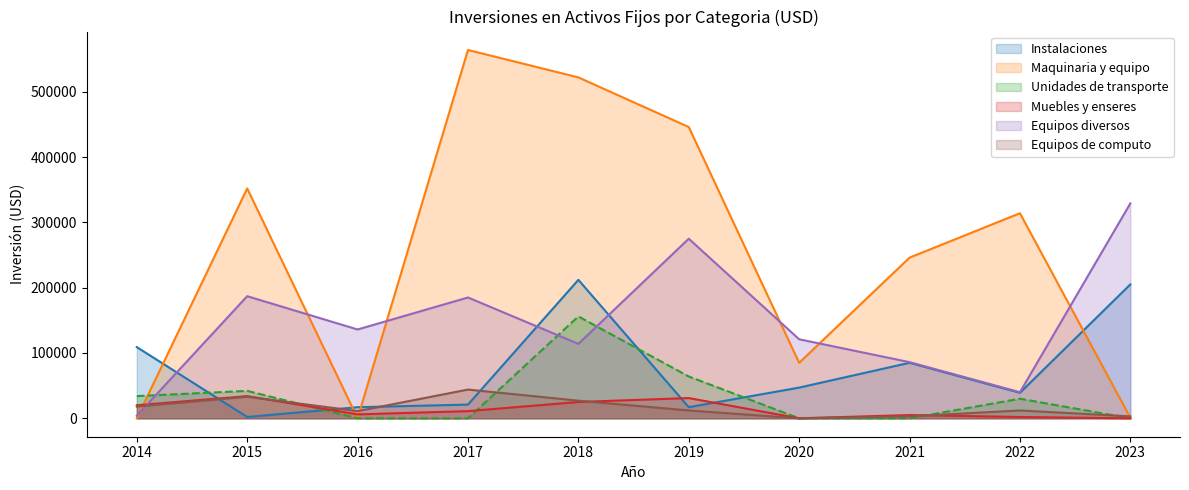

Reading right to left, what are all the values shown in this chart?

Instalaciones: 2023=205000	2022=39000	2021=85000	2020=47000	2019=17000	2018=212000	2017=21000	2016=17000	2015=2000	2014=109000
Maquinaria y equipo: 2023=1000	2022=314000	2021=246000	2020=85000	2019=446000	2018=522000	2017=564000	2016=0	2015=352000	2014=0
Unidades de transporte: 2023=0	2022=30000	2021=0	2020=0	2019=64000	2018=156000	2017=0	2016=0	2015=42000	2014=34000
Muebles y enseres: 2023=0	2022=2000	2021=5000	2020=0	2019=31000	2018=25000	2017=11000	2016=6000	2015=34000	2014=20000
Equipos diversos: 2023=329000	2022=40000	2021=86000	2020=121000	2019=275000	2018=114000	2017=185000	2016=136000	2015=187000	2014=4000
Equipos de computo: 2023=3000	2022=12000	2021=3000	2020=0	2019=12000	2018=27000	2017=44000	2016=11000	2015=33000	2014=18000